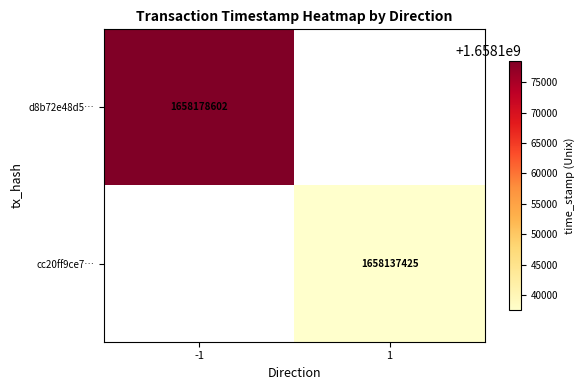

At how many categories does at least one series exceed 1658149538?

1